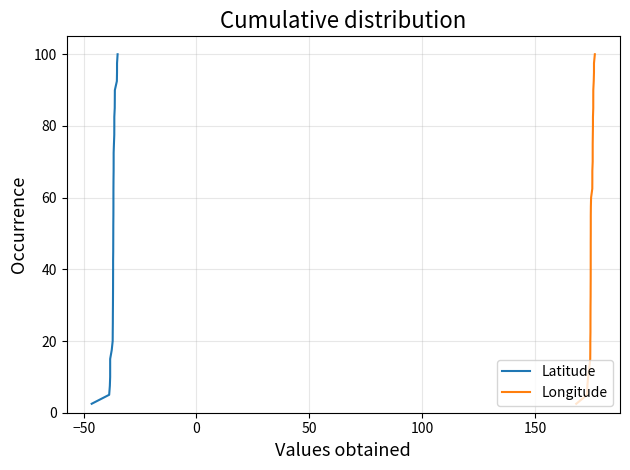

Rank the series by their maximum value, from highest to lowest.

Latitude, Longitude